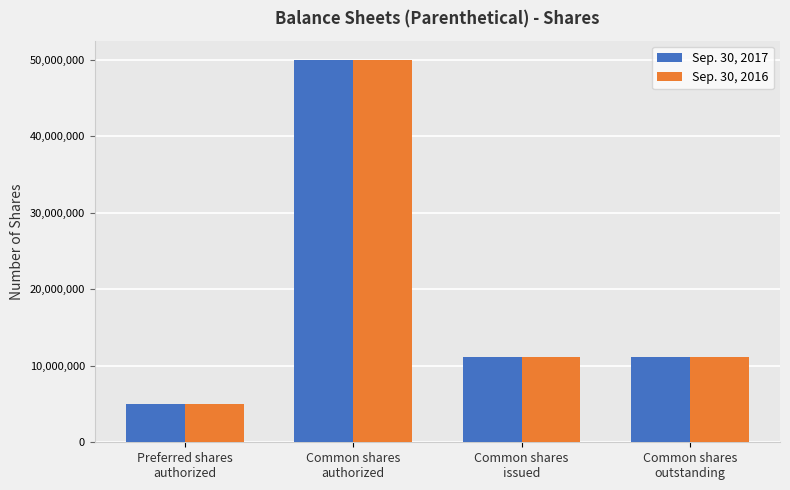

What is the lowest value of the Sep. 30, 2016 series?

5000000